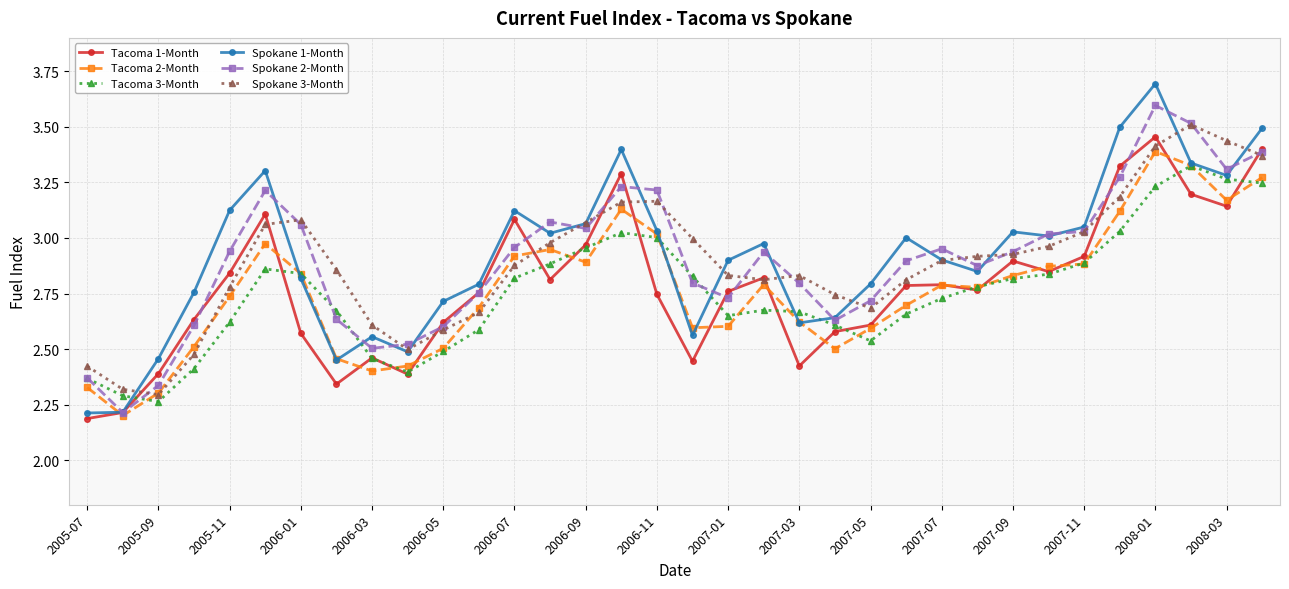

What is the greatest value displayed?

3.7